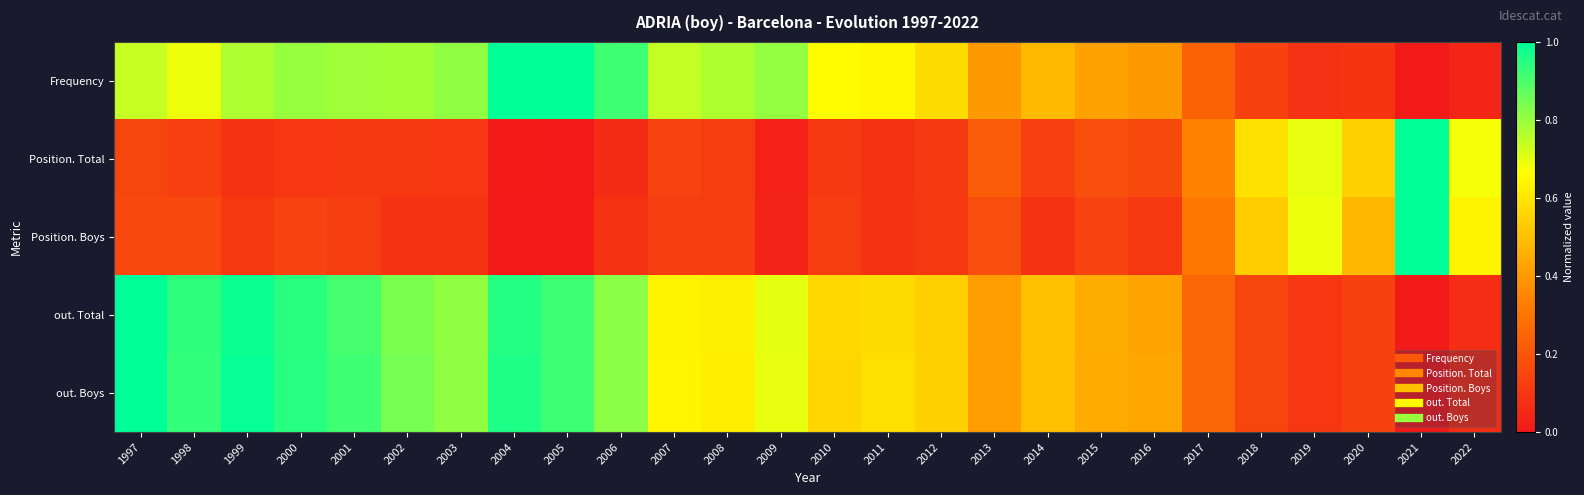

Reading left to right, extract all data points from this chart.

Frequency: 1997=0.7	1998=0.7	1999=0.8	2000=0.8	2001=0.8	2002=0.8	2003=0.8	2004=1.0	2005=1.0	2006=0.9	2007=0.7	2008=0.8	2009=0.8	2010=0.7	2011=0.6	2012=0.6	2013=0.4	2014=0.5	2015=0.4	2016=0.4	2017=0.2	2018=0.1	2019=0.1	2020=0.1	2021=0.0	2022=0.0
Position. Total: 1997=0.1	1998=0.1	1999=0.1	2000=0.1	2001=0.1	2002=0.1	2003=0.1	2004=0.0	2005=0.0	2006=0.1	2007=0.1	2008=0.1	2009=0.0	2010=0.1	2011=0.1	2012=0.1	2013=0.2	2014=0.1	2015=0.2	2016=0.2	2017=0.3	2018=0.6	2019=0.7	2020=0.5	2021=1.0	2022=0.7
Position. Boys: 1997=0.2	1998=0.2	1999=0.1	2000=0.1	2001=0.1	2002=0.1	2003=0.1	2004=0.0	2005=0.0	2006=0.1	2007=0.1	2008=0.1	2009=0.0	2010=0.1	2011=0.1	2012=0.1	2013=0.2	2014=0.1	2015=0.1	2016=0.1	2017=0.3	2018=0.5	2019=0.7	2020=0.5	2021=1.0	2022=0.6
out. Total: 1997=1.0	1998=0.9	1999=1.0	2000=0.9	2001=0.9	2002=0.8	2003=0.8	2004=1.0	2005=0.9	2006=0.8	2007=0.6	2008=0.6	2009=0.7	2010=0.6	2011=0.6	2012=0.5	2013=0.4	2014=0.5	2015=0.4	2016=0.4	2017=0.3	2018=0.1	2019=0.1	2020=0.1	2021=0.0	2022=0.1
out. Boys: 1997=1.0	1998=0.9	1999=1.0	2000=0.9	2001=0.9	2002=0.8	2003=0.8	2004=1.0	2005=0.9	2006=0.8	2007=0.6	2008=0.6	2009=0.7	2010=0.6	2011=0.6	2012=0.5	2013=0.4	2014=0.5	2015=0.4	2016=0.4	2017=0.3	2018=0.1	2019=0.1	2020=0.1	2021=0.0	2022=0.1